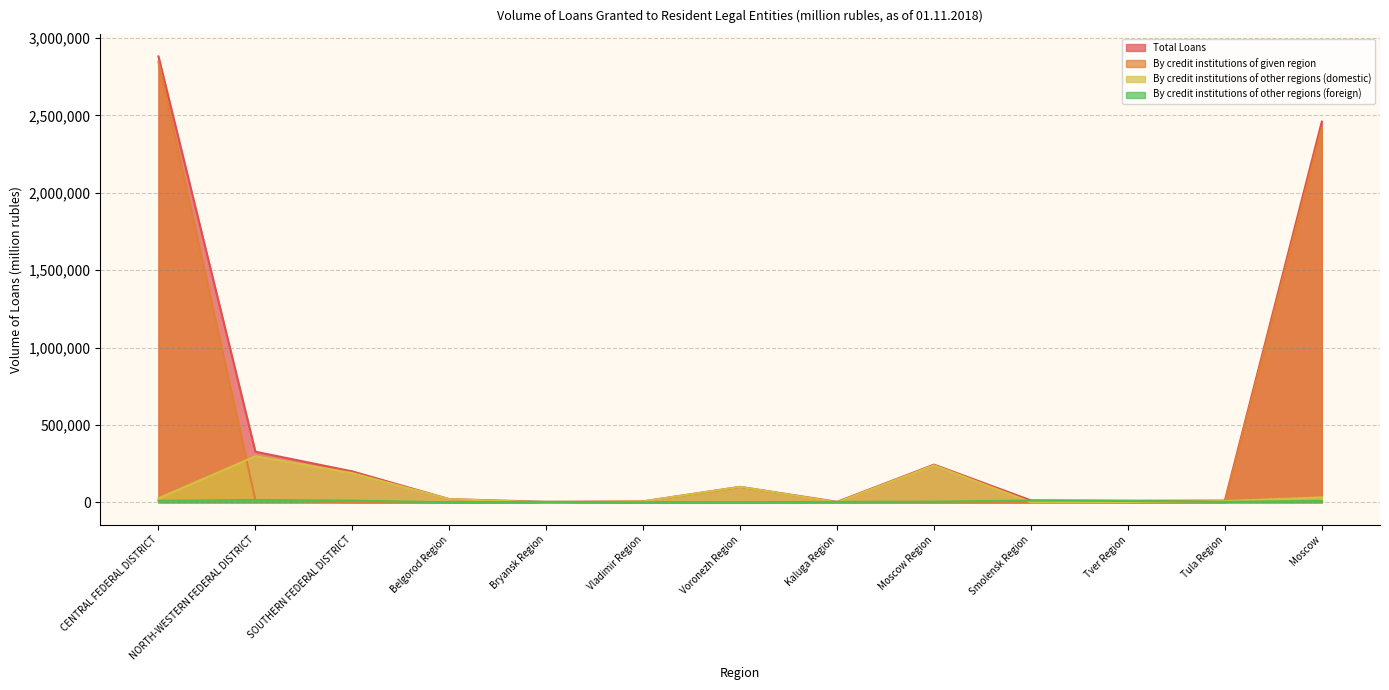

Count the number of data series in this chart.

4